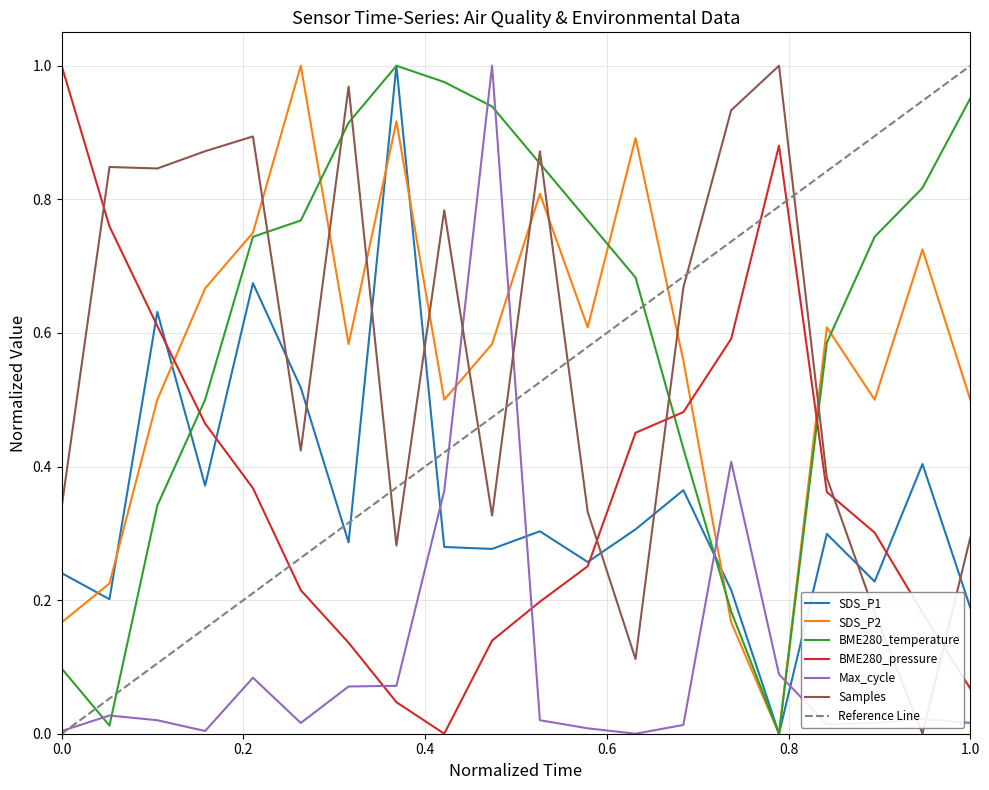

What is the value of the BME280_pressure point at the 6th from the left?

0.2